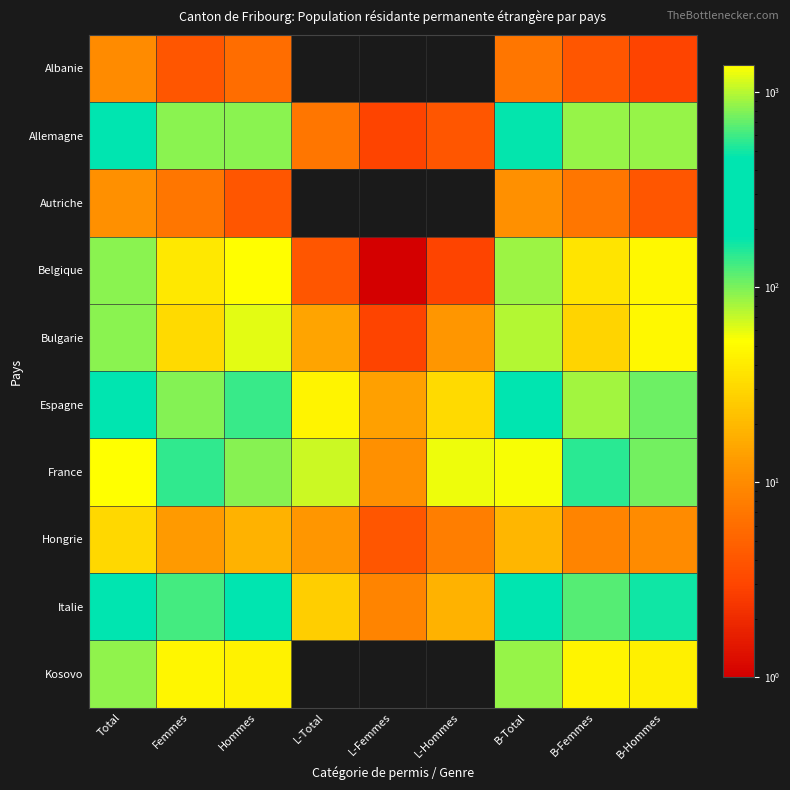

What is the total value across all series at B-Femmes?

968